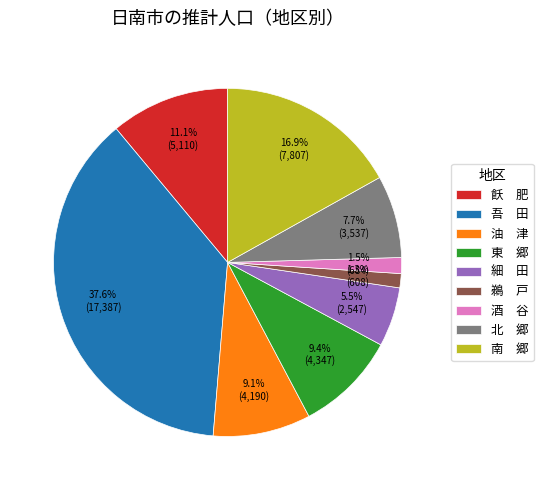

What is the ratio of the value at 北 郷 to the value at 東 郷?

0.8